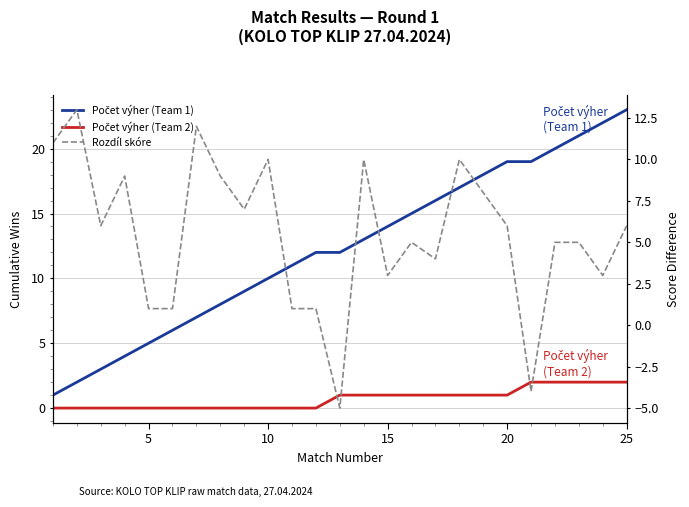

True or false: Počet výher (Team 2) and Počet výher (Team 1) intersect in this chart.

False